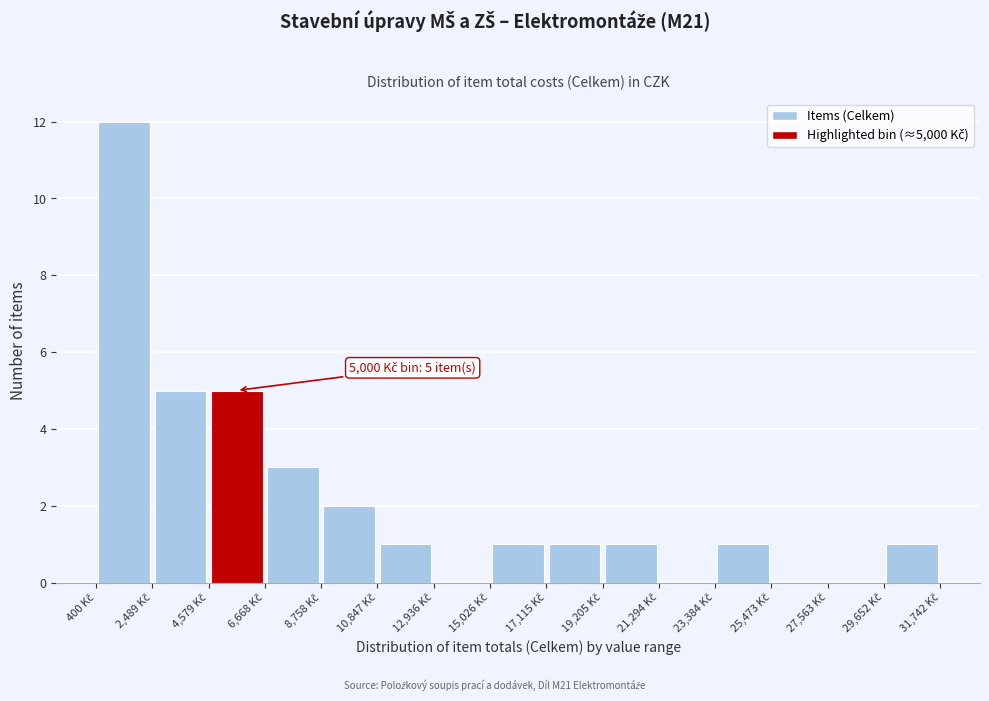

Over which range of the x-axis is the bar tallest?

500 to 2500